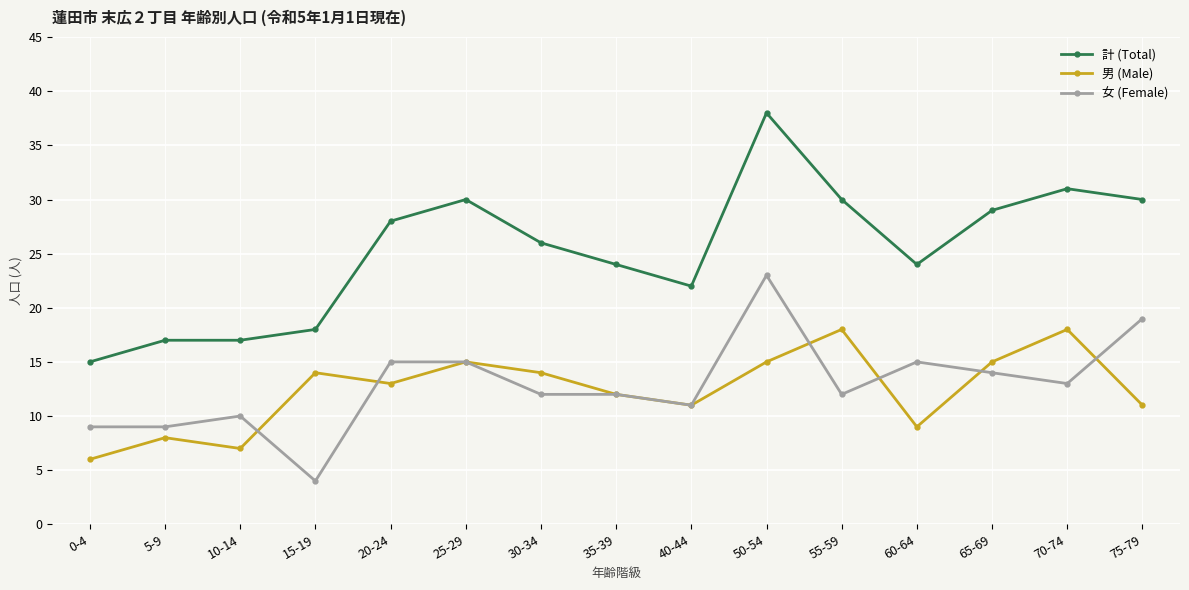

At which category does the chart reach its minimum across all series?

15-19